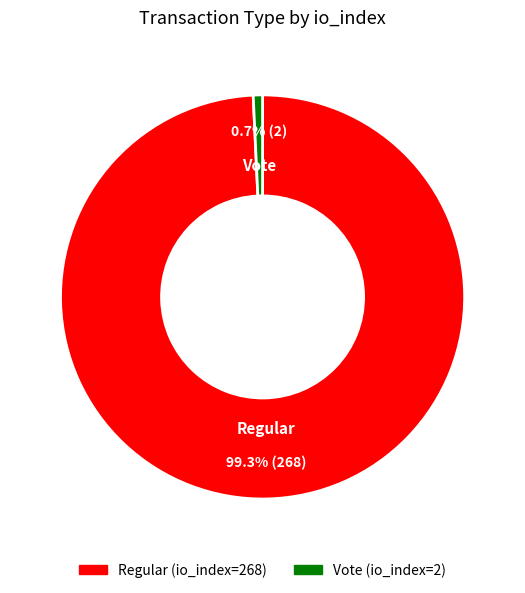

What is the largest slice in the pie chart?

Regular